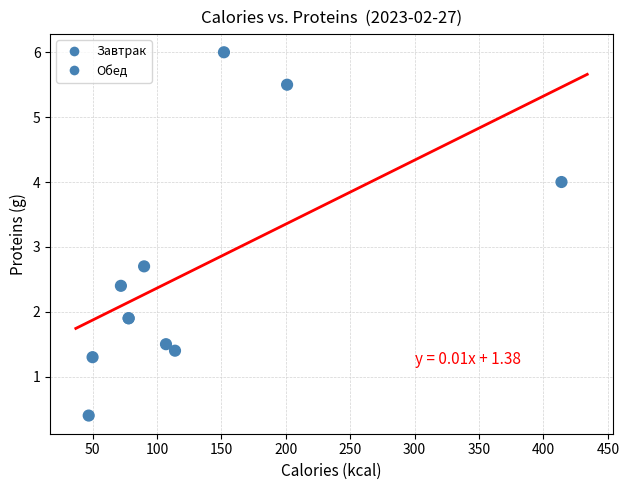

What Y value in the scatter plot is closest to 3?

2.7